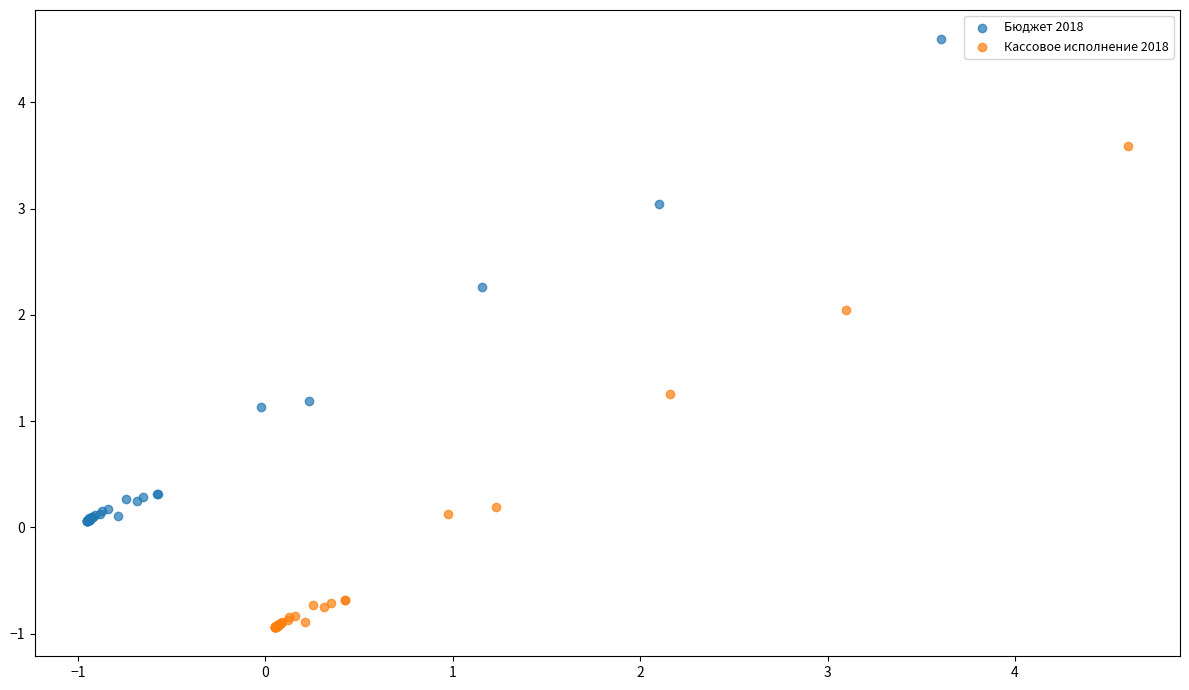

Which series contains the lowest Y value?

Кассовое исполнение 2018